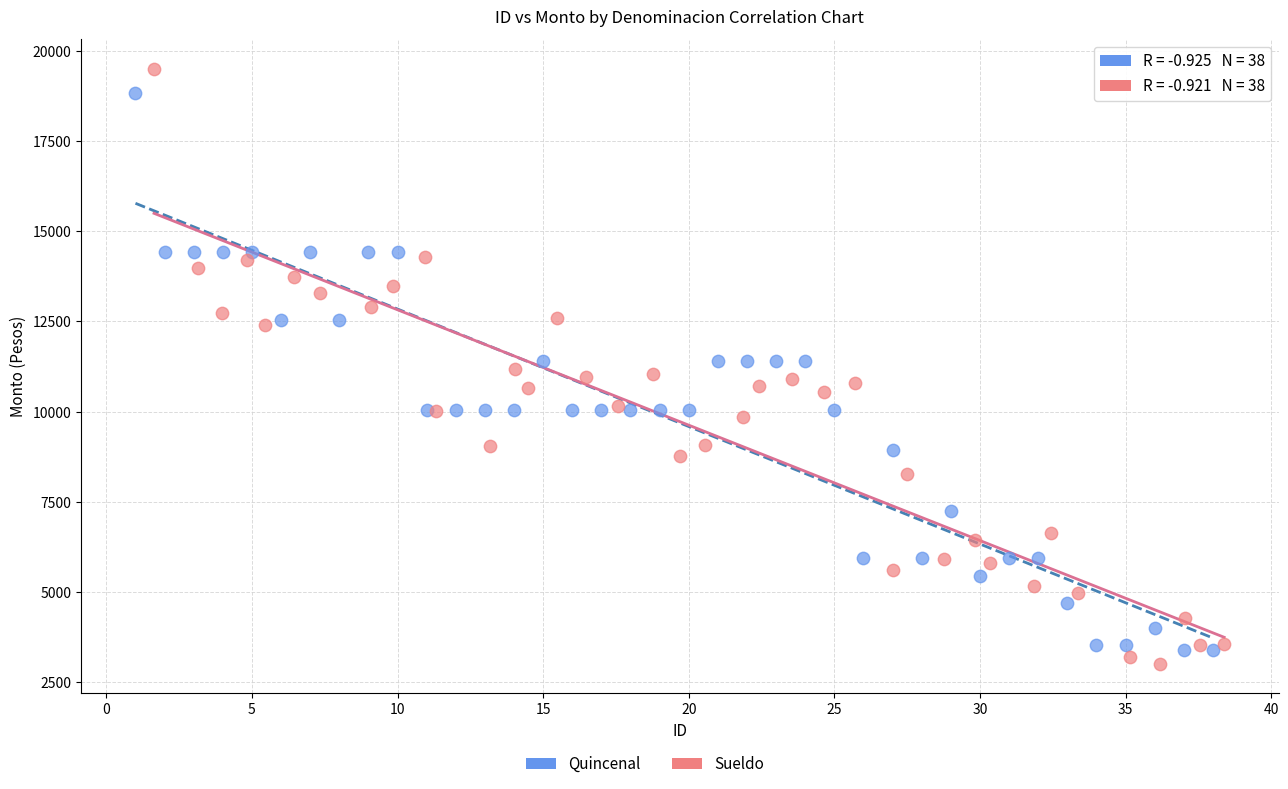

Which series has the largest Y range (max minus min)?

Sueldo